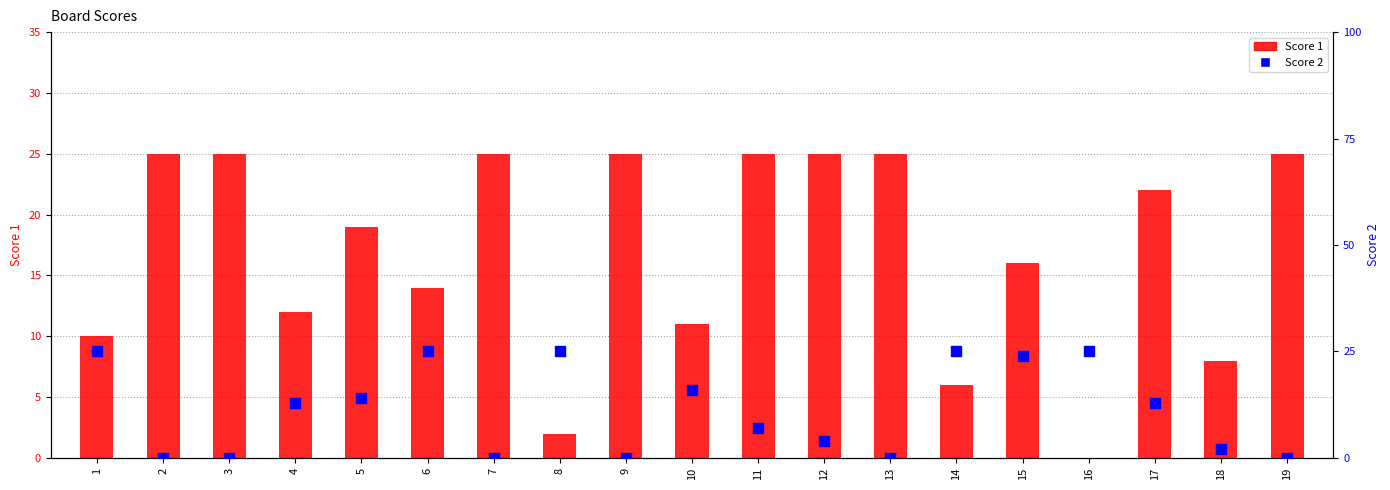

Is the value of Score 1 at 7 greater than the value of Score 2 at 12?

Yes